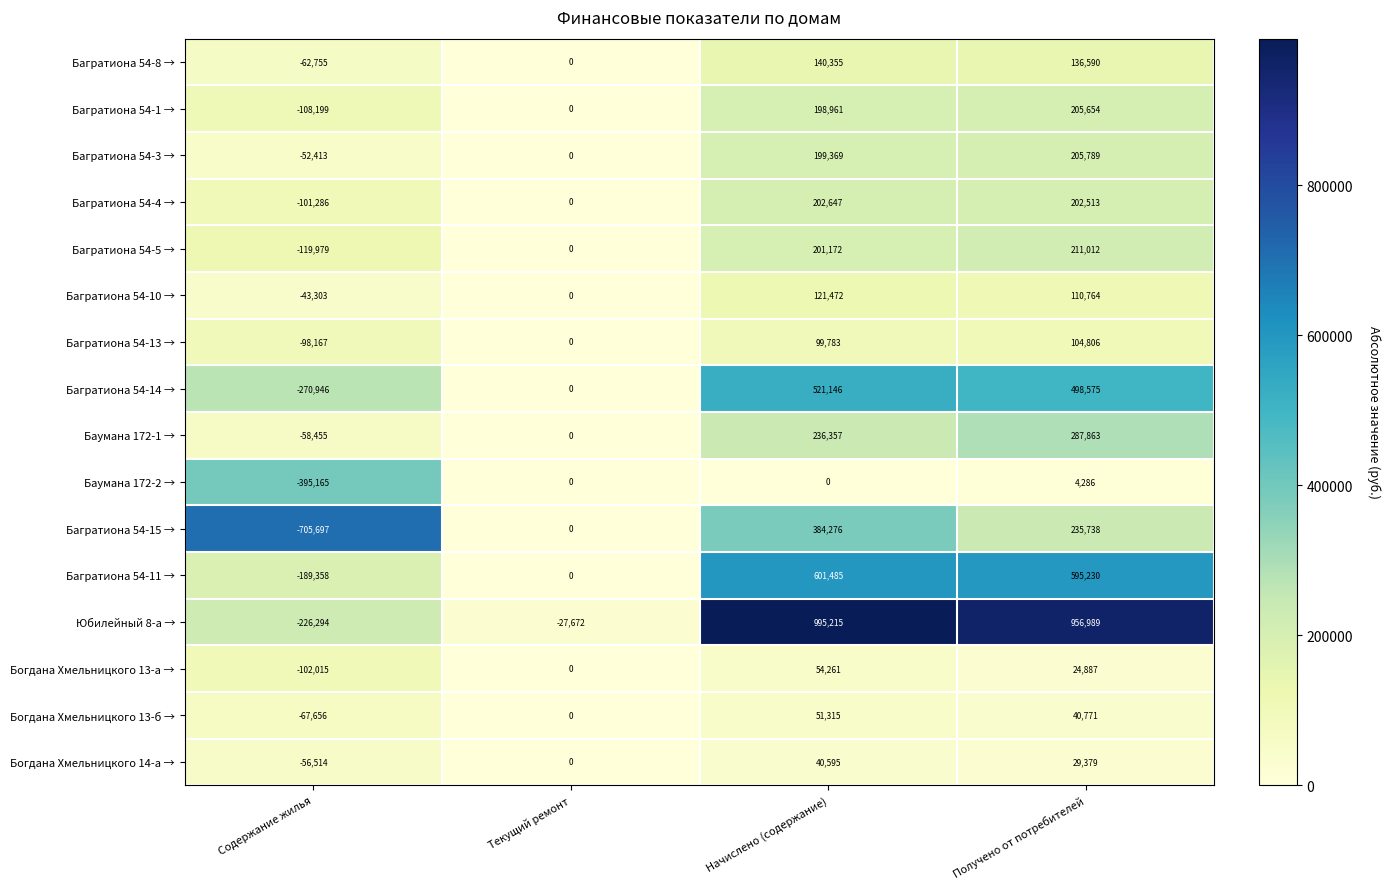

What is the difference between the second highest and minimum values in the Багратиона 54-15 → series?

941435